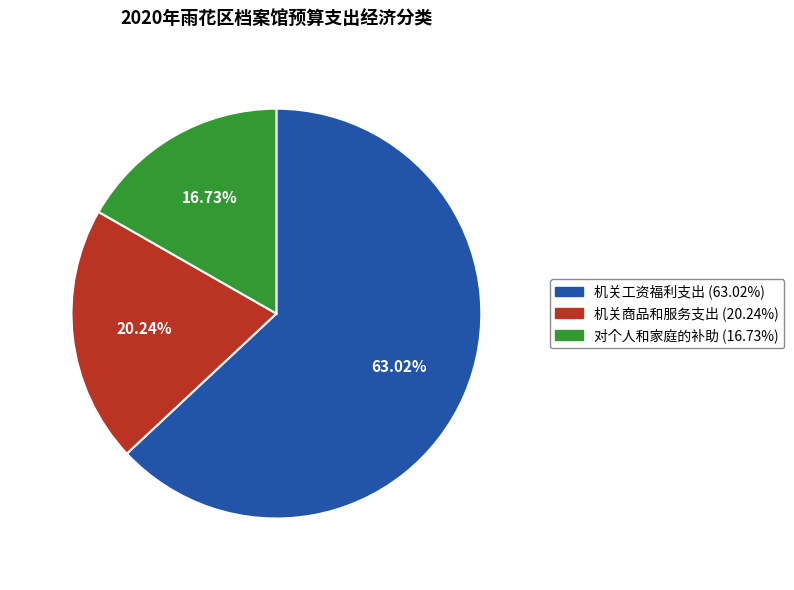

How much of the chart is everything except 对个人和家庭的补助?

83.3%